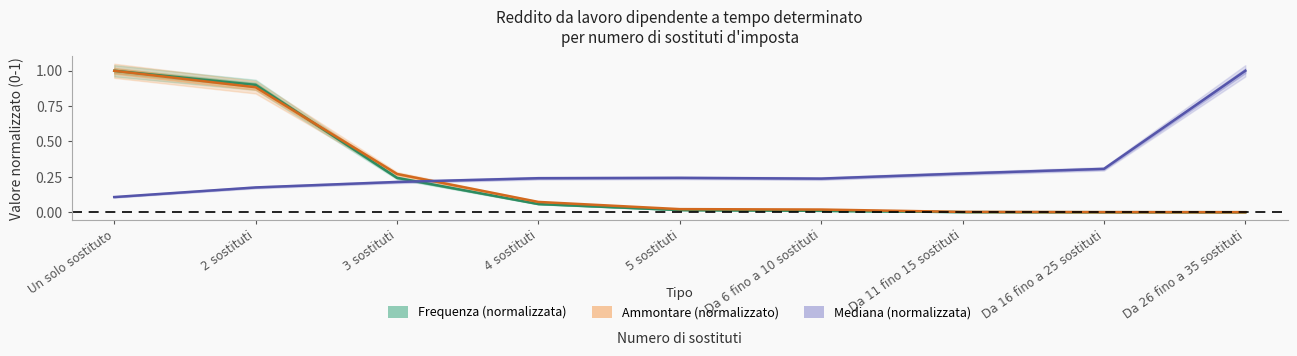

Where is the first local minimum for Mediana (normalizzata)?

Da 6 fino a 10 sostituti